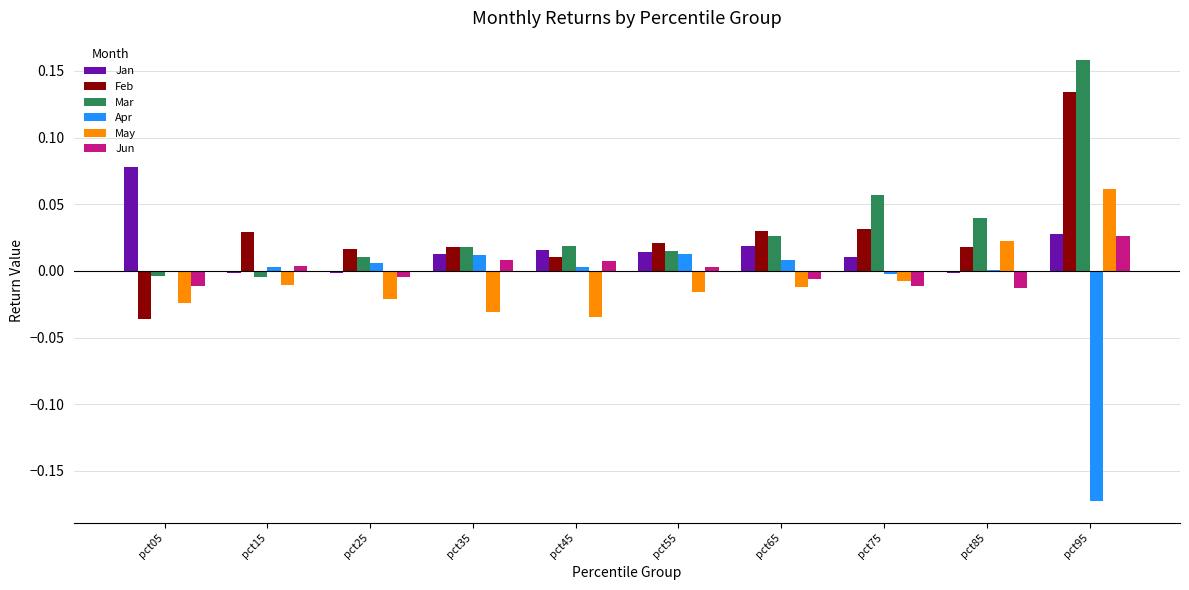

The May series shows -0.0 at pct35. True or false?

True